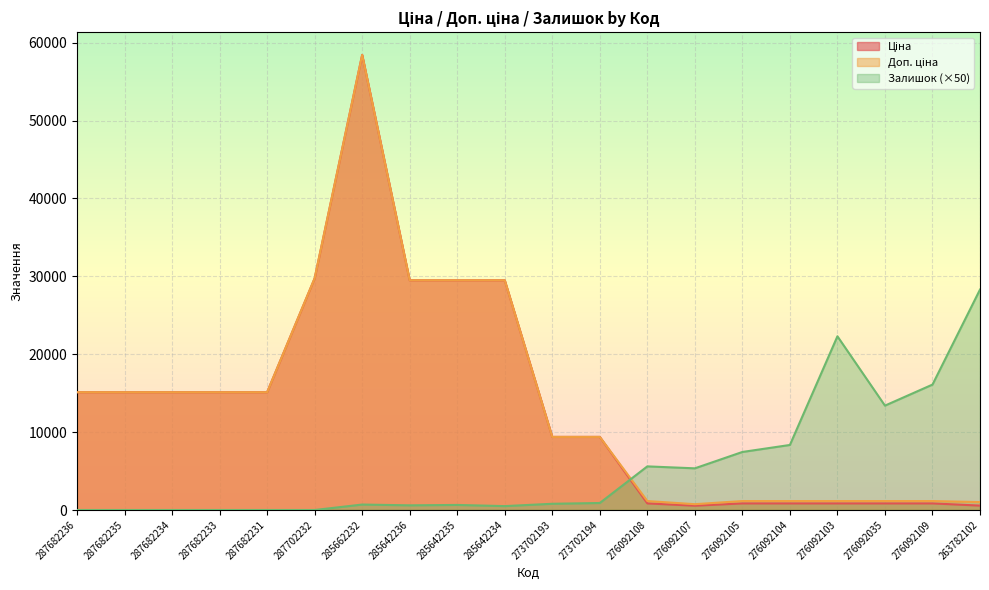

What is the total value across all series at 287702232?

59494.5